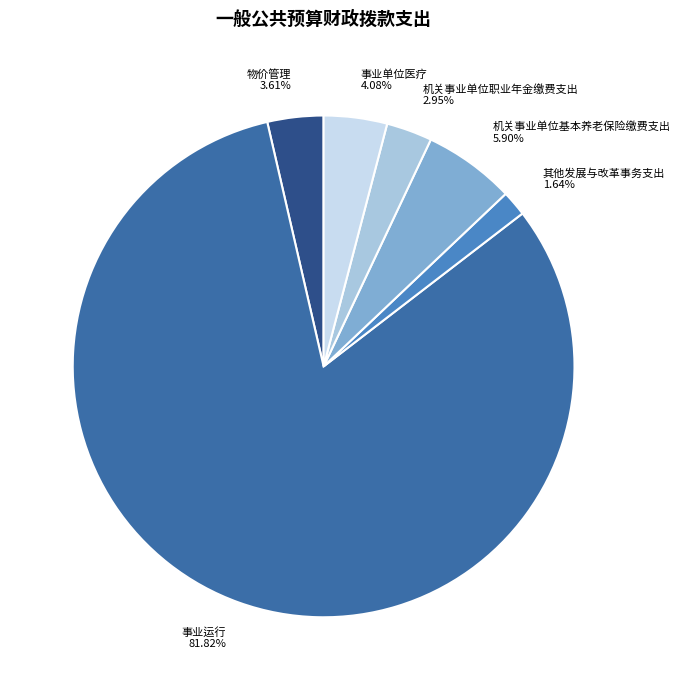

What is the smallest slice in the pie chart?

其他发展与改革事务支出